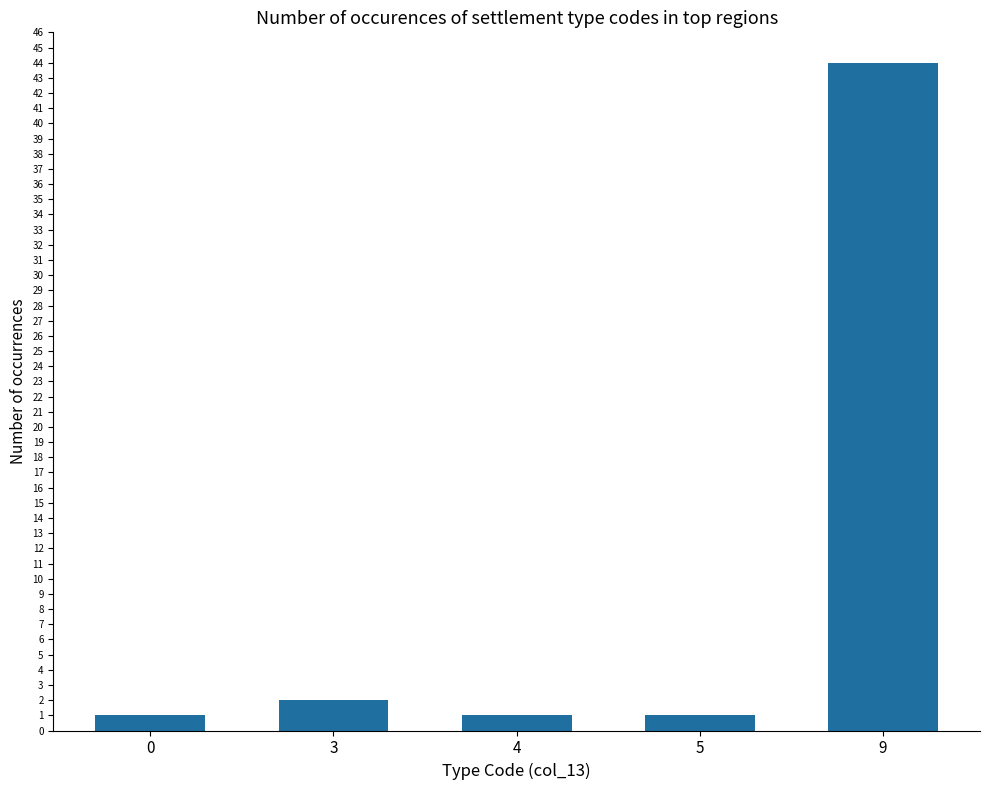

Reading left to right, extract all data points from this chart.

0=1	3=2	4=1	5=1	9=44